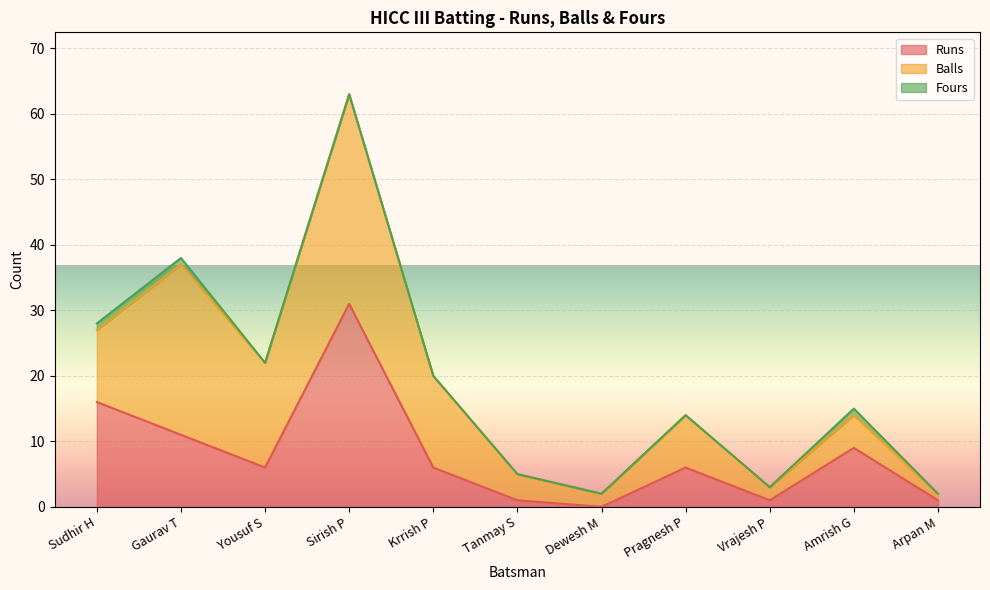

True or false: Fours has a value of 0 at Tanmay S.

True